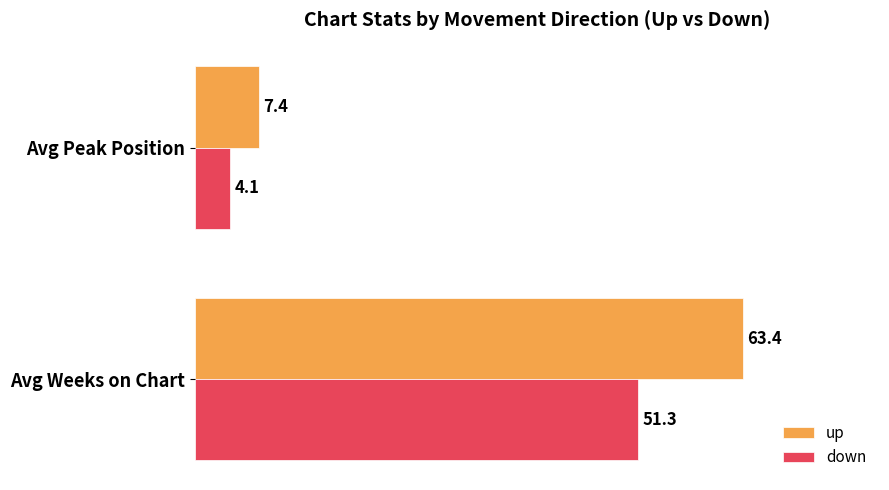

Which series has the widest spread of values?

up